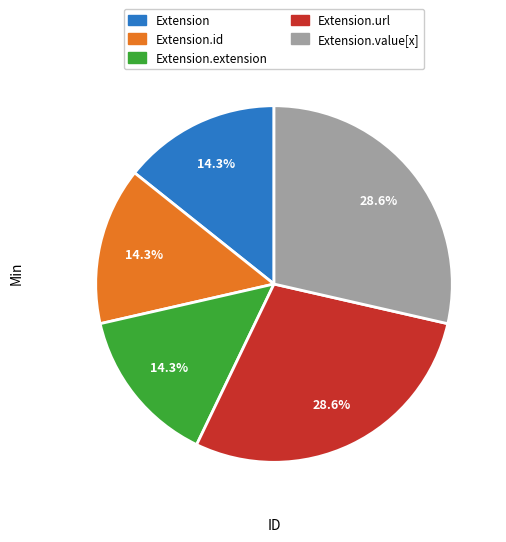

Does any single category account for the majority?

No